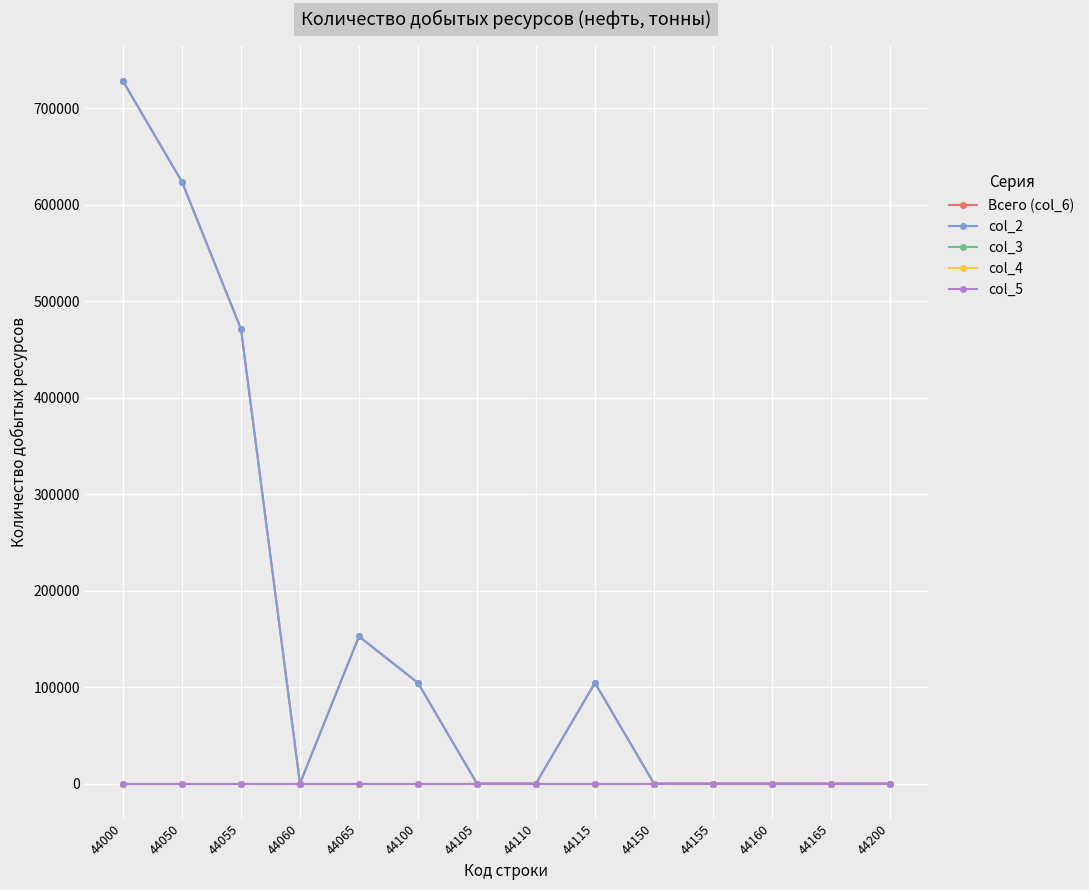

Reading left to right, what are all the values shown in this chart?

Всего (col_6): 44000=728269	44050=623882	44055=471363	44060=0	44065=152519	44100=104387	44105=0	44110=0	44115=104387	44150=0	44155=0	44160=0	44165=0	44200=0
col_2: 44000=728269	44050=623882	44055=471363	44060=0	44065=152519	44100=104387	44105=0	44110=0	44115=104387	44150=0	44155=0	44160=0	44165=0	44200=0
col_3: 44000=0	44050=0	44055=0	44060=0	44065=0	44100=0	44105=0	44110=0	44115=0	44150=0	44155=0	44160=0	44165=0	44200=0
col_4: 44000=0	44050=0	44055=0	44060=0	44065=0	44100=0	44105=0	44110=0	44115=0	44150=0	44155=0	44160=0	44165=0	44200=0
col_5: 44000=0	44050=0	44055=0	44060=0	44065=0	44100=0	44105=0	44110=0	44115=0	44150=0	44155=0	44160=0	44165=0	44200=0